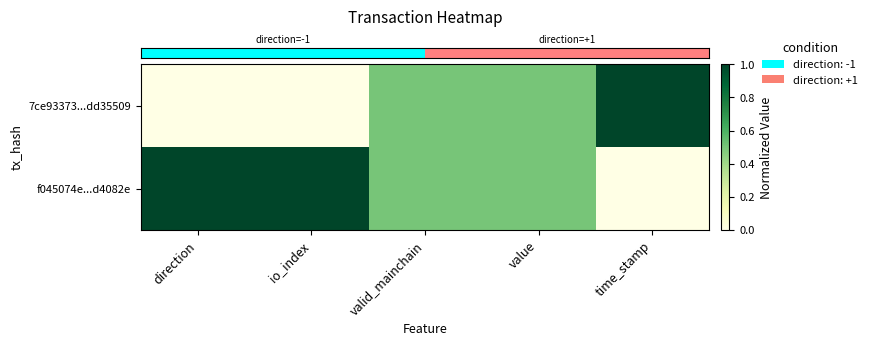

What is the total value across all series at valid_mainchain?

1.0